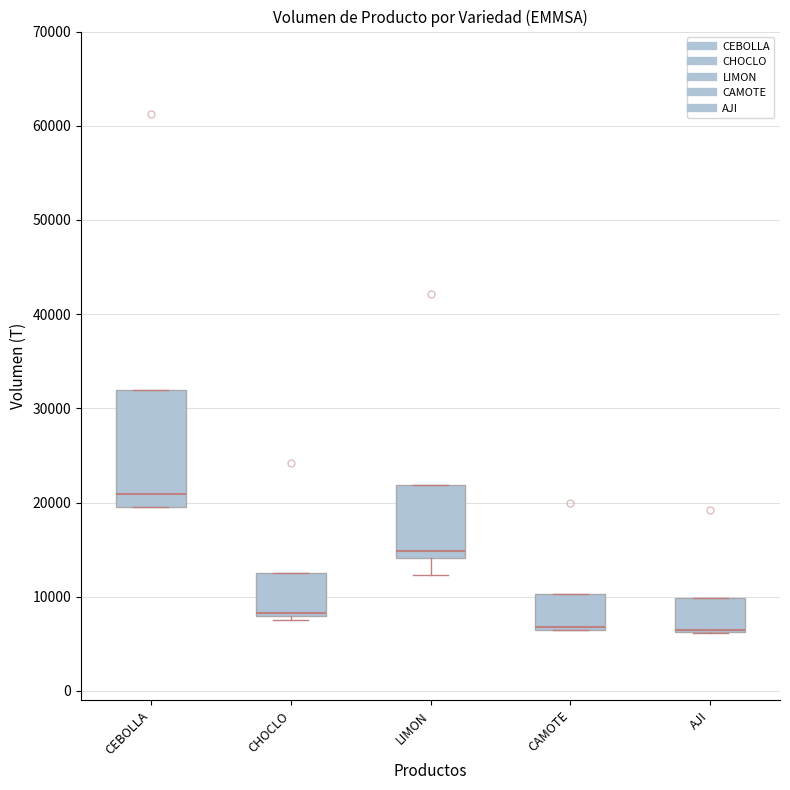

Where does the median line of the box for CEBOLLA sit on the y-axis? The values are not printed on the chart, so give them approximately, as read against the axis.

21000